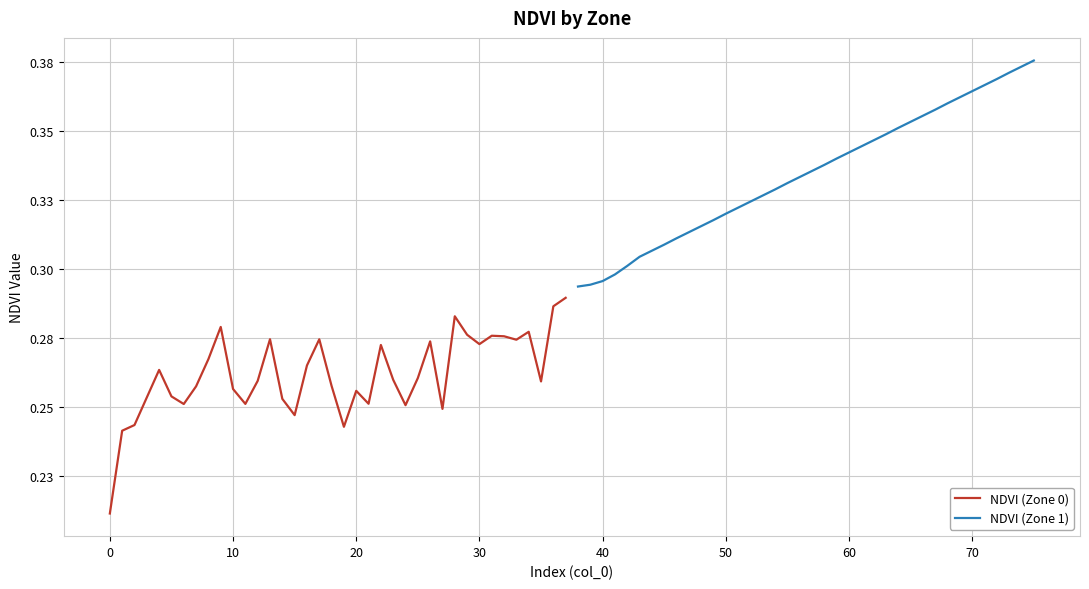

True or false: NDVI (Zone 0) and NDVI (Zone 1) intersect in this chart.

False